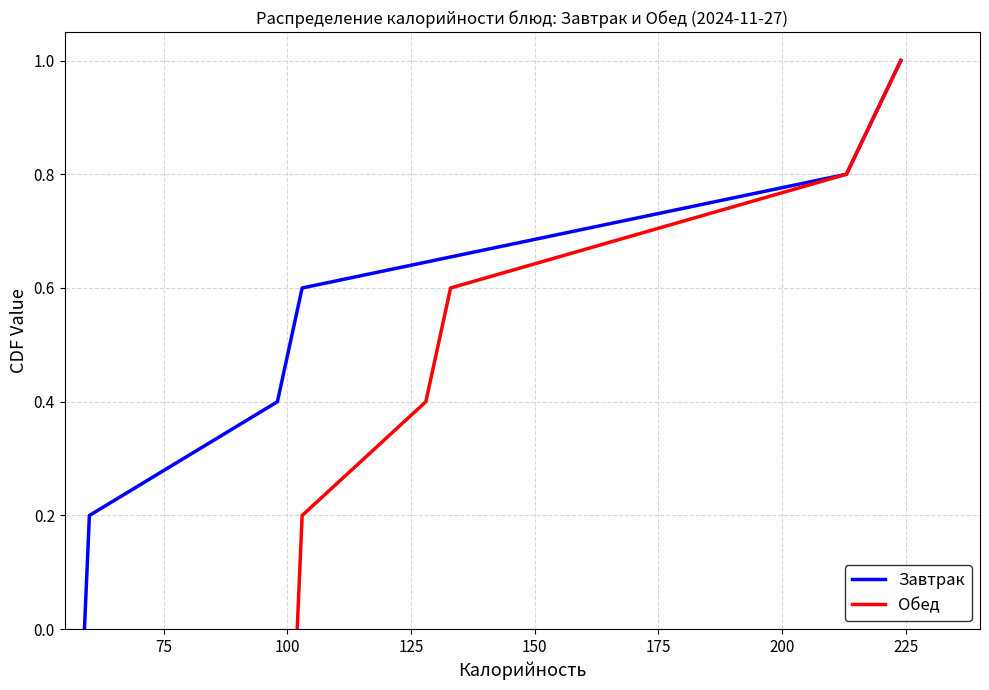

What is the highest value of the Обед series?

1.0